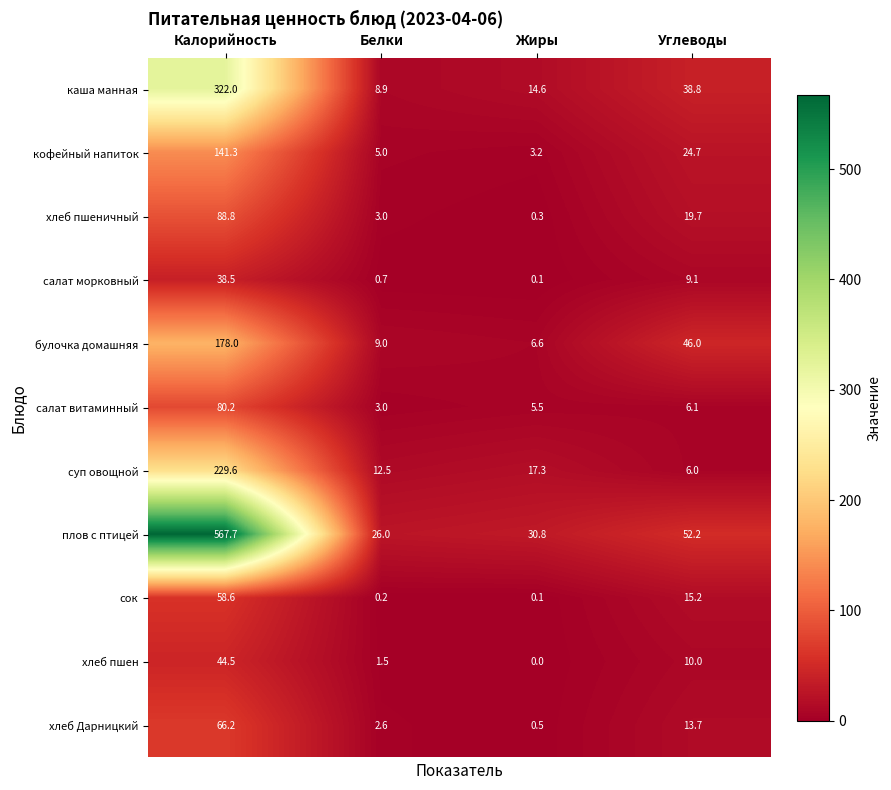

What is the difference between the maximum and minimum values in the хлеб Дарницкий series?

65.7